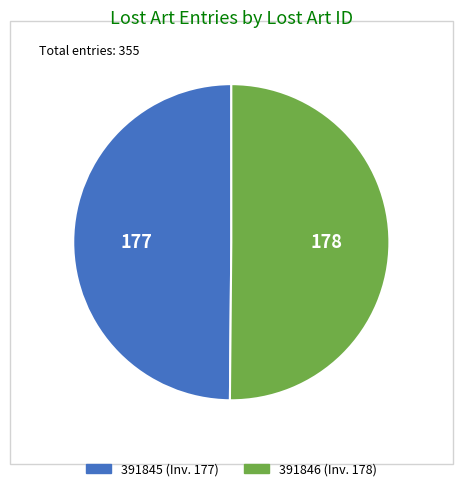

How many segments does this pie chart have?

2